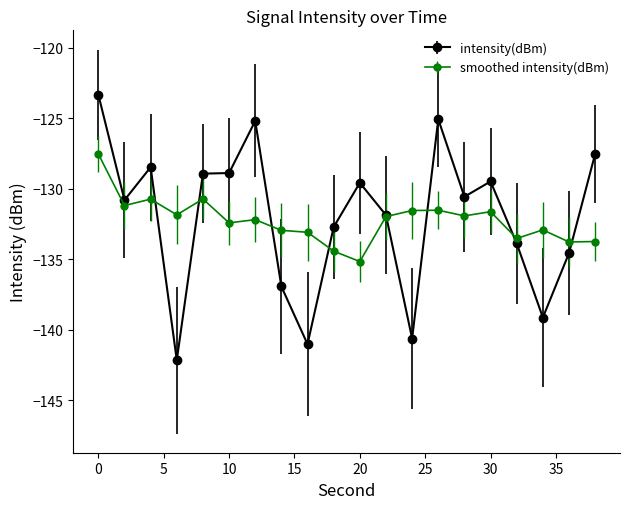

What is the value of the intensity(dBm) point at the 14th from the left?

-125.1